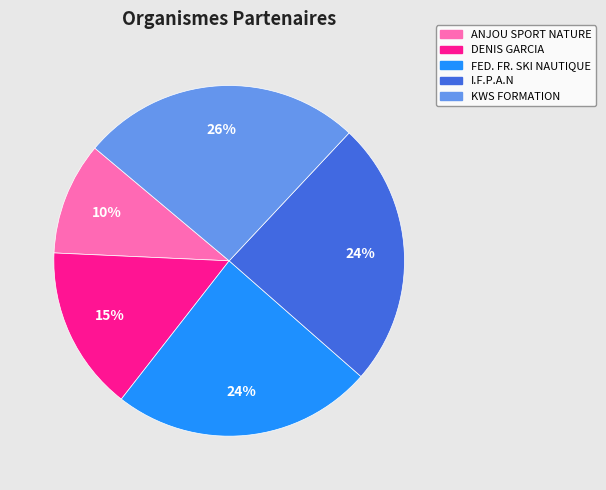

Does any single category account for the majority?

No